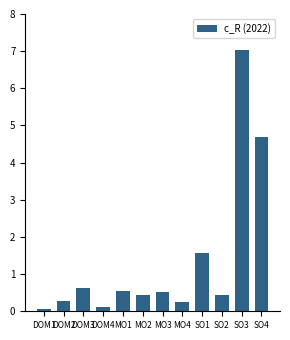

What is the label of the 6th bar from the left?

MO2